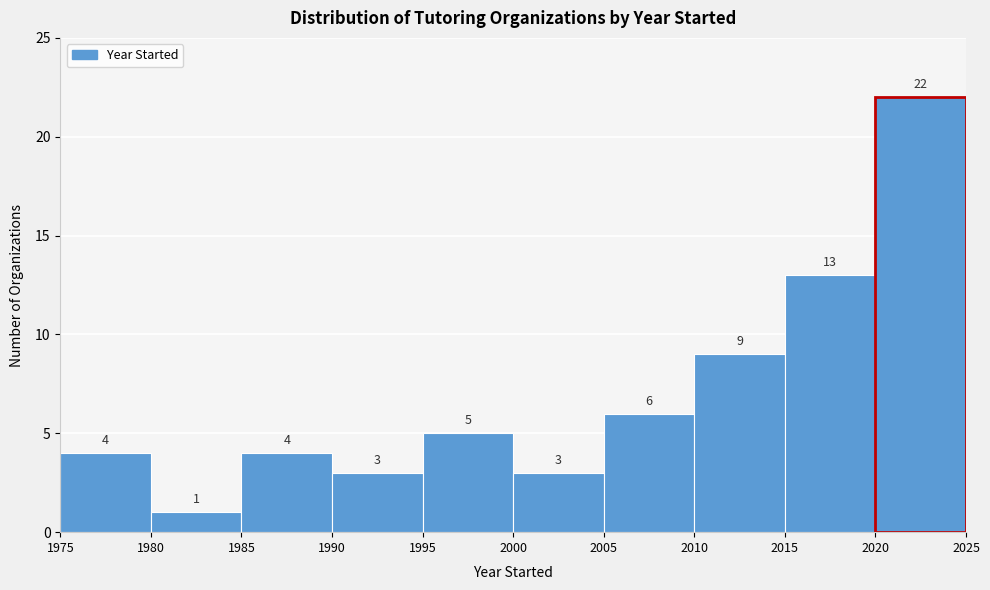

What is the height of the bar covering 1975 to 1980 on the x-axis?

4